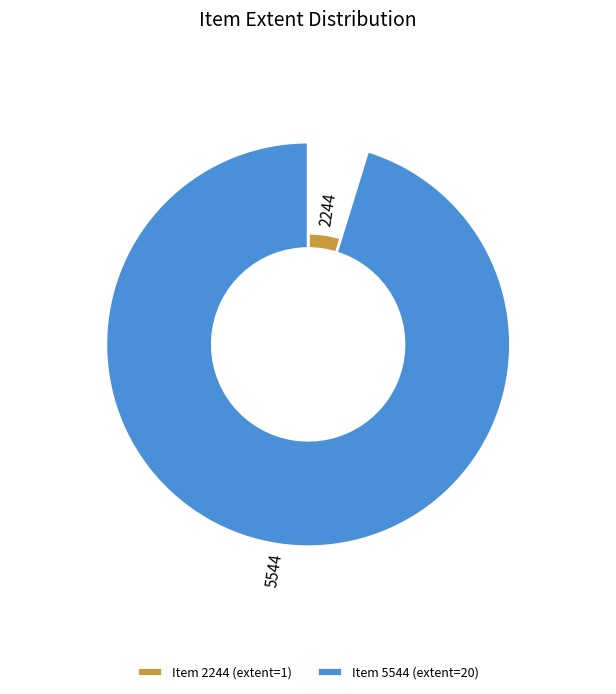

Between 5544 and 2244, which is larger?

5544